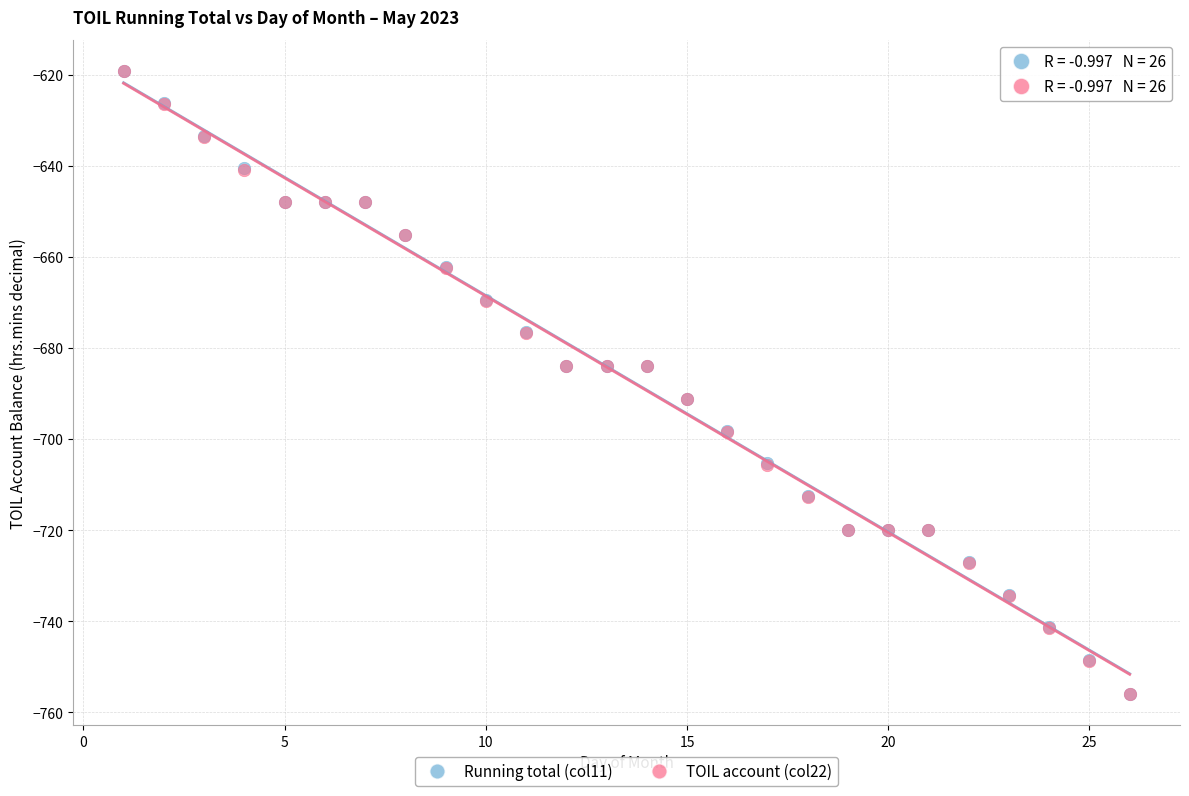

What are all the series names shown in the legend?

Running total (col11), TOIL account (col22)